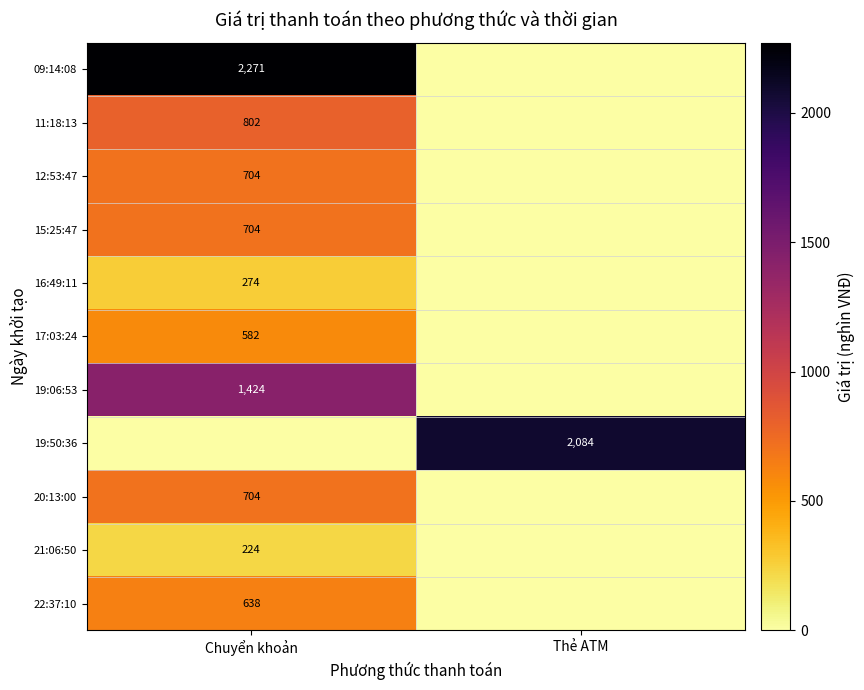

How many data points does each series have?

2